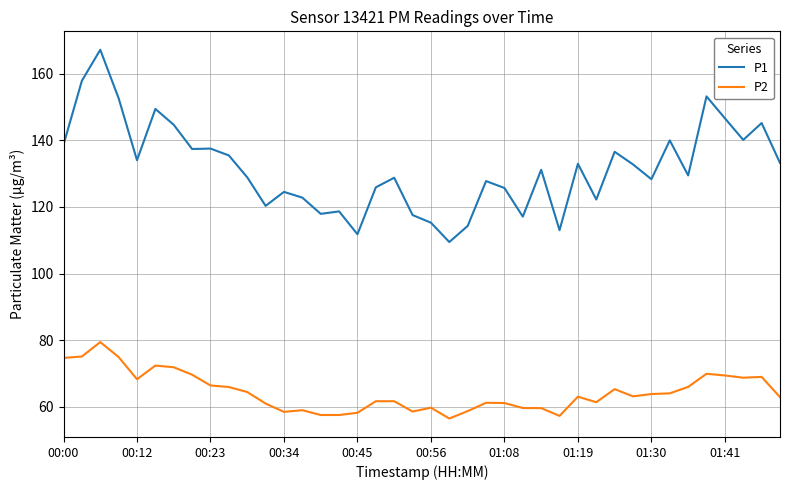

List the series in order of their overall mean, lowest first.

P2, P1